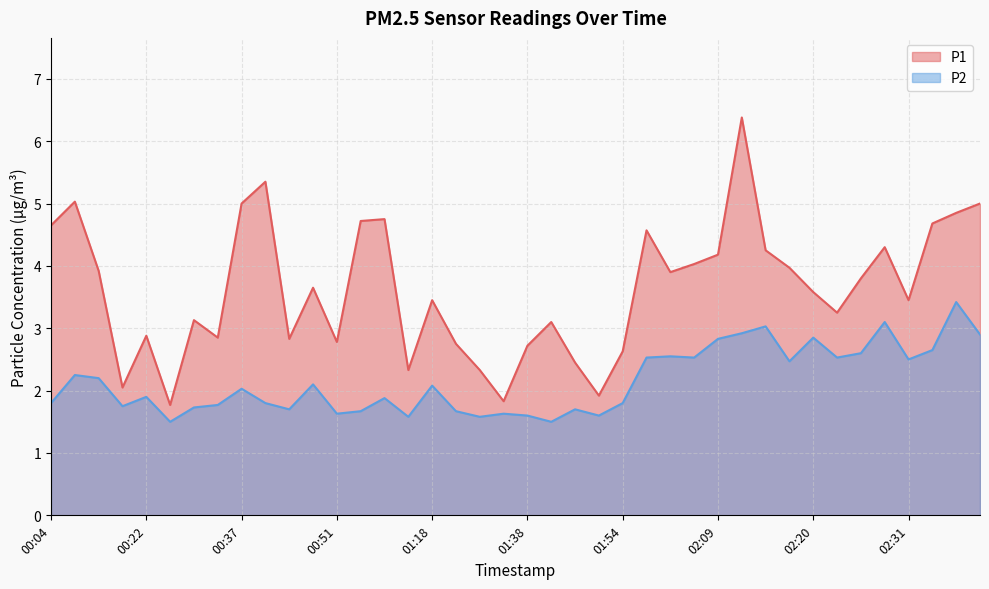

True or false: P2 and P1 cross at least once.

False